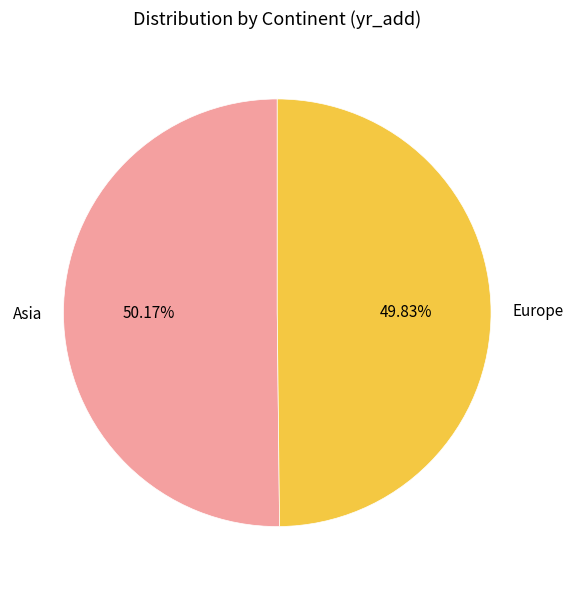

Combined, do Europe and Asia account for over 50%?

Yes